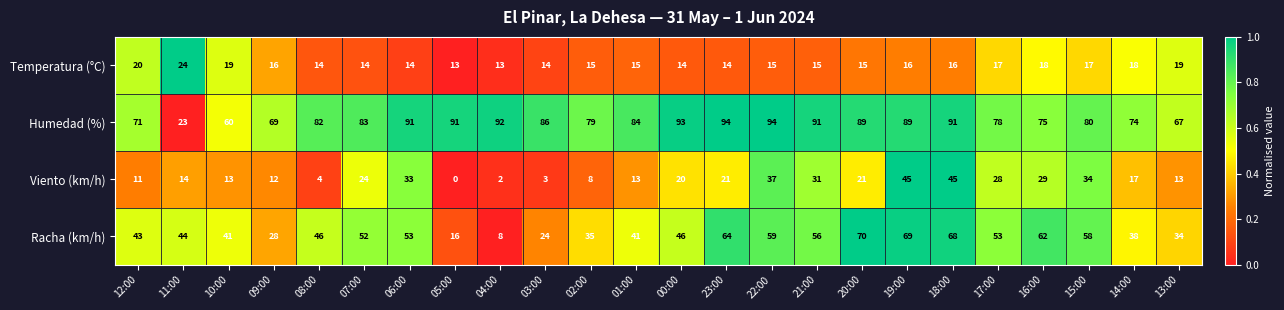

Where is Racha (km/h) nearest to the value 39?

14:00